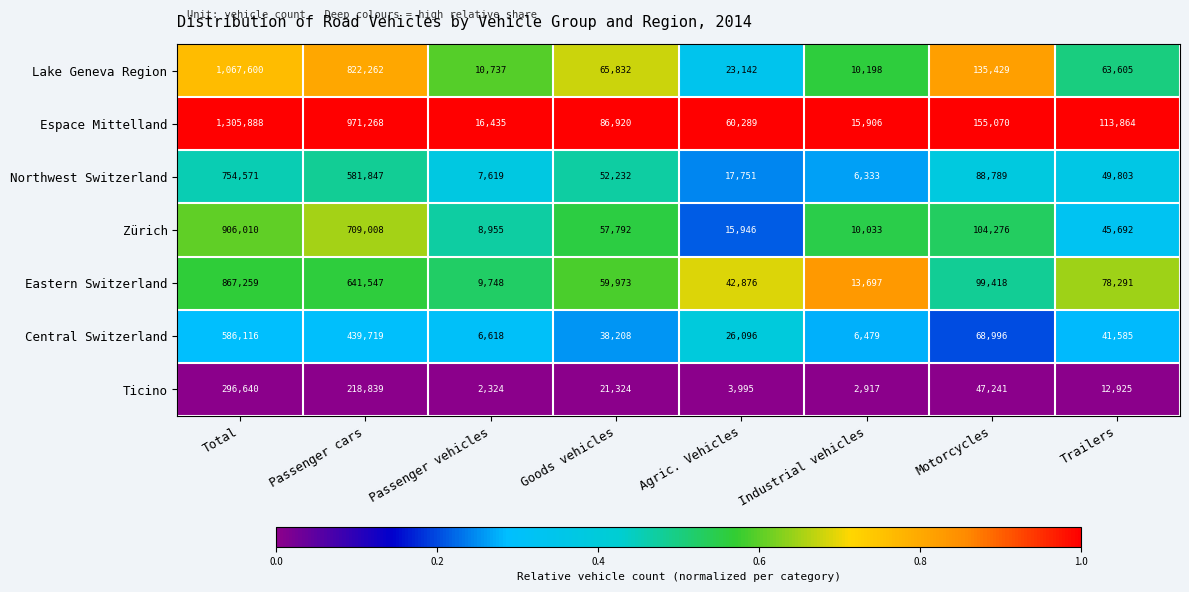

Which series has the widest spread of values?

Espace Mittelland